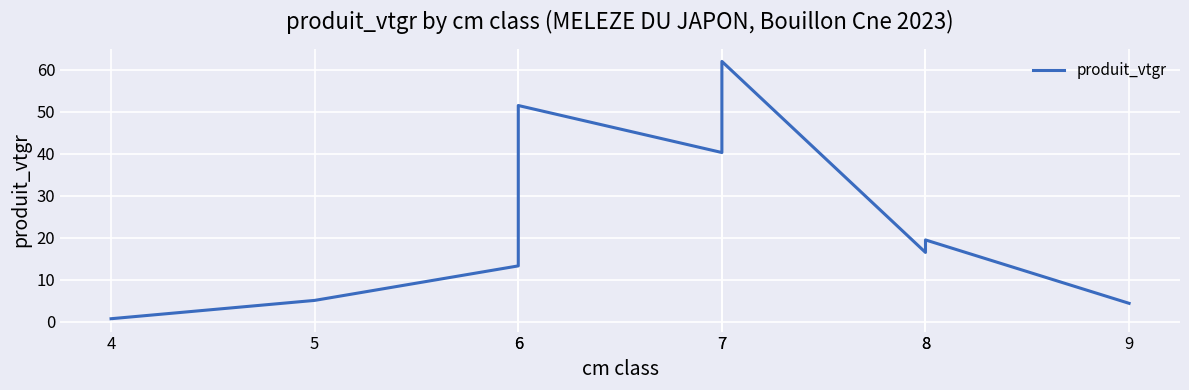

Reading left to right, extract all data points from this chart.

4=0.7	5=5.1	6=13.3	6=51.5	7=40.3	7=62.0	8=16.5	8=19.5	9=4.4